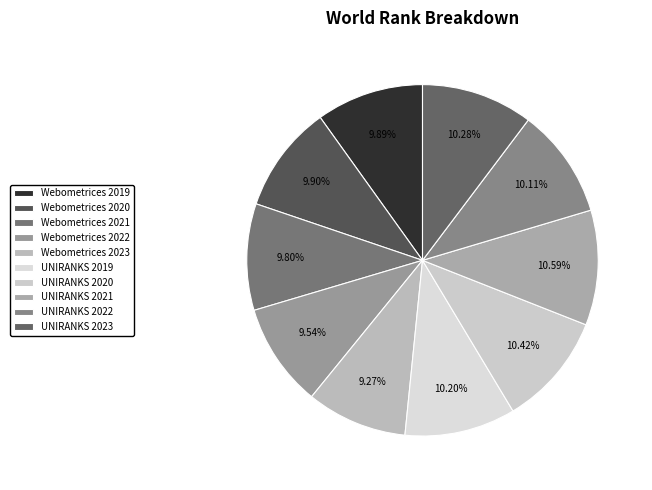

Does UNIRANKS 2022 account for over 50% of the chart?

No